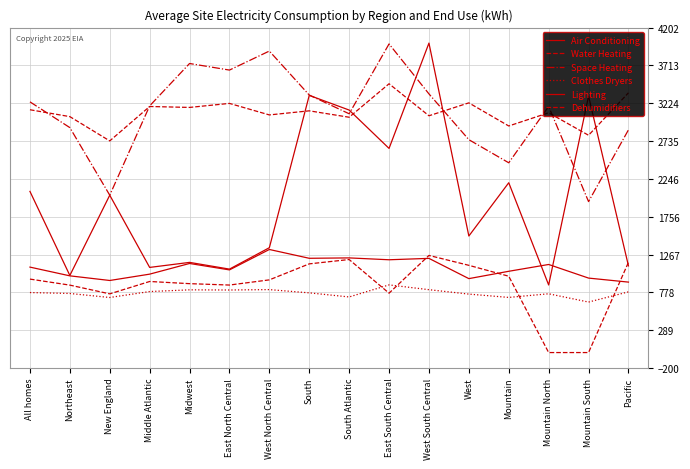

What is the sum of the Lighting values at Midwest and New England?

2084